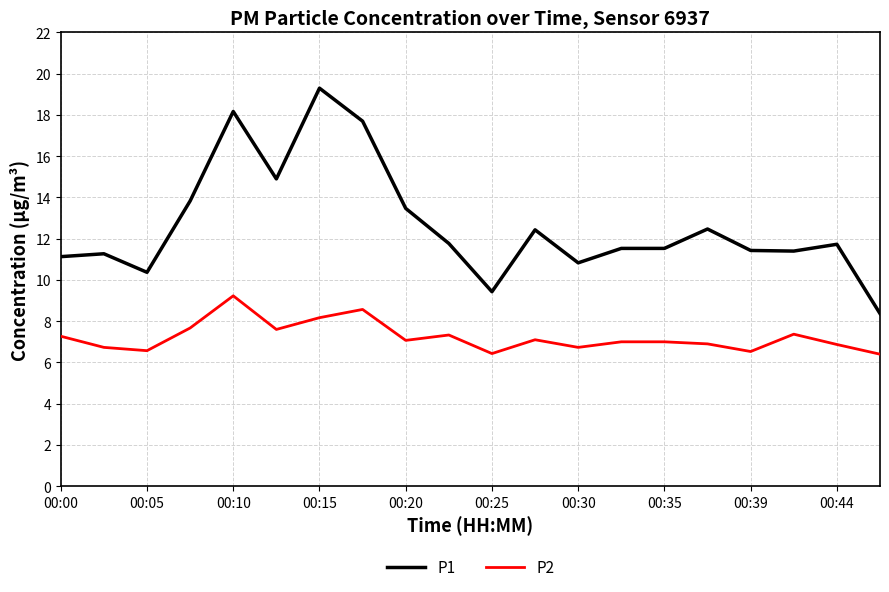

What is the lowest value of the P1 series?

8.4